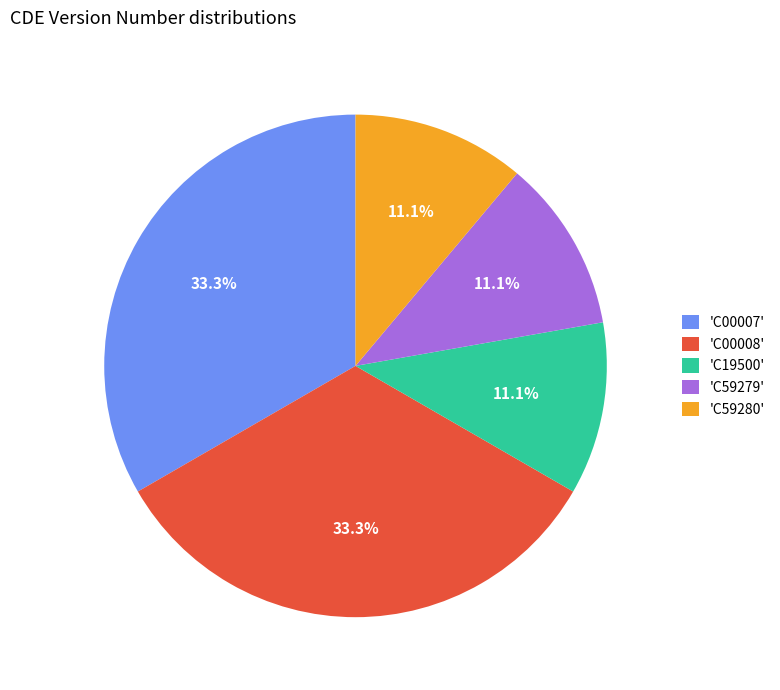

Combined, what portion of the pie is 'C00007' and 'C59279'?

44.4%